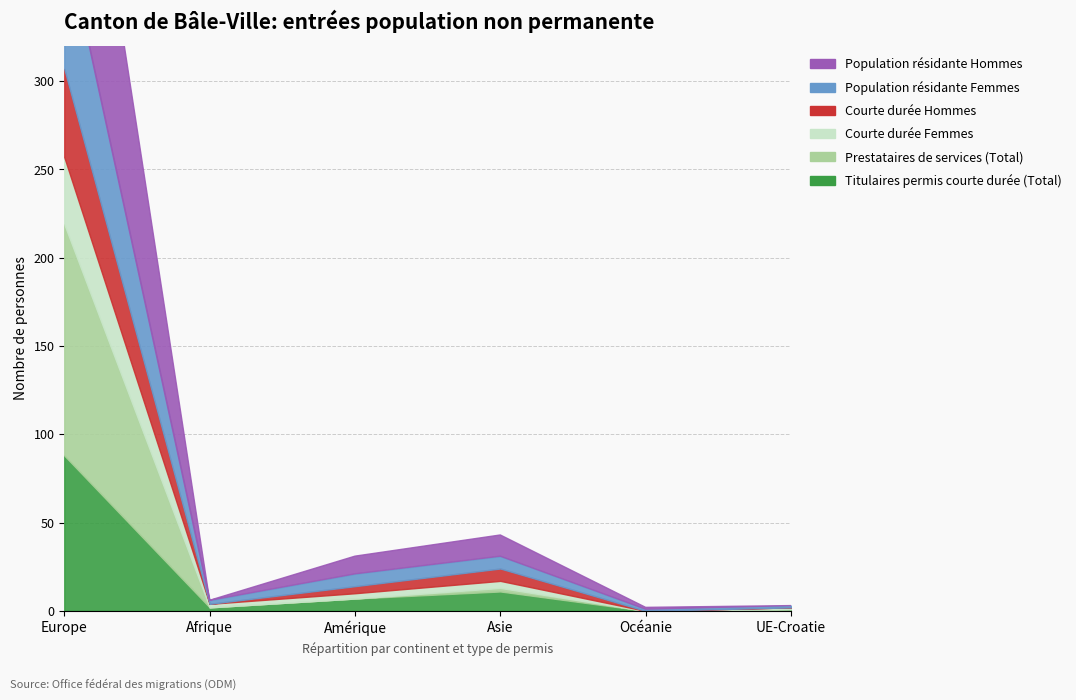

Which series has the widest spread of values?

Population résidante Hommes